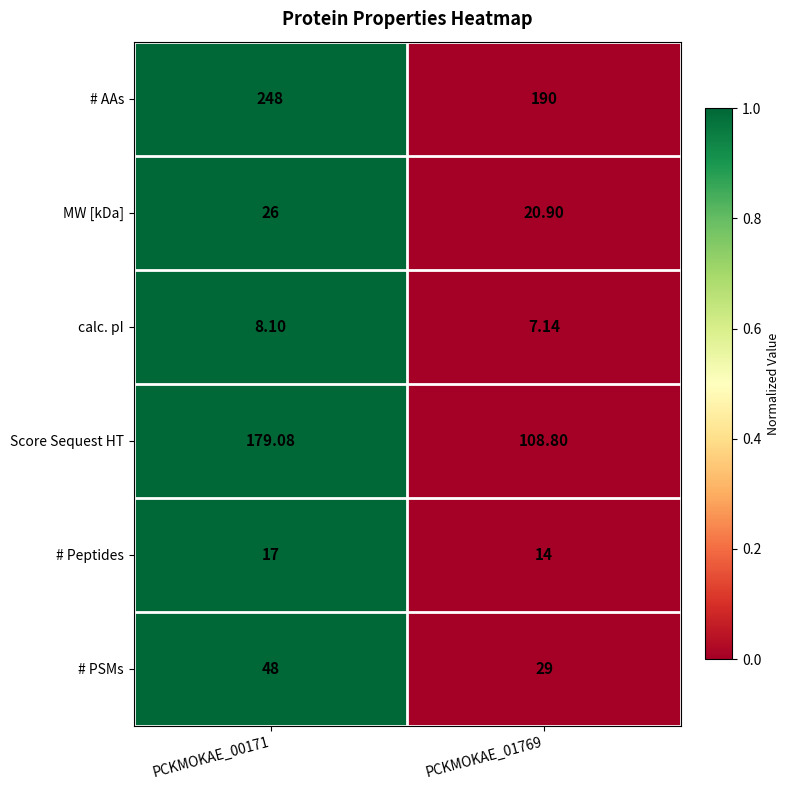

Which series has the largest total across all categories?

# AAs